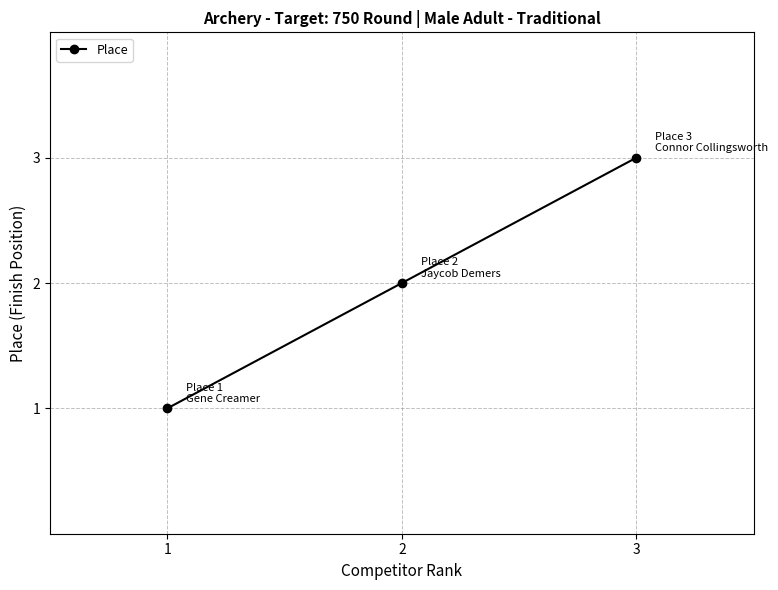

What is the difference between the values at 3 and 2?

1